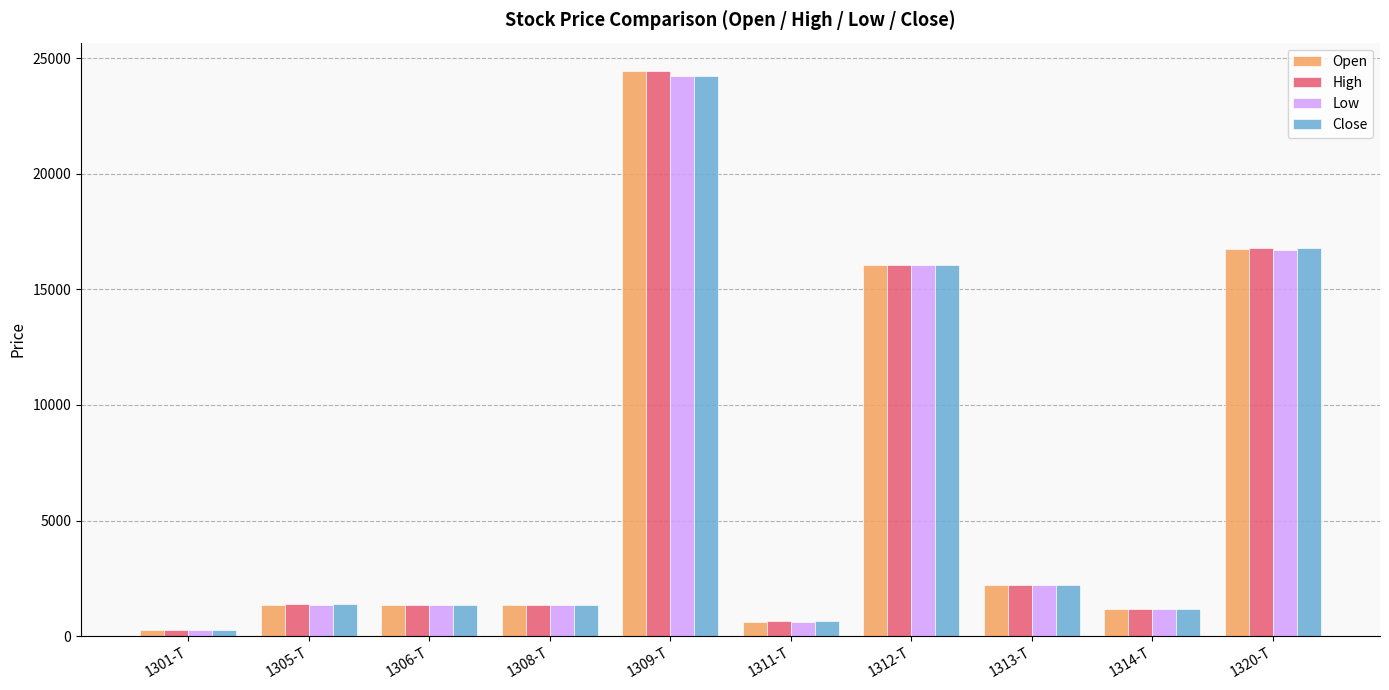

At which label is Low closest to 12240?

1312-T